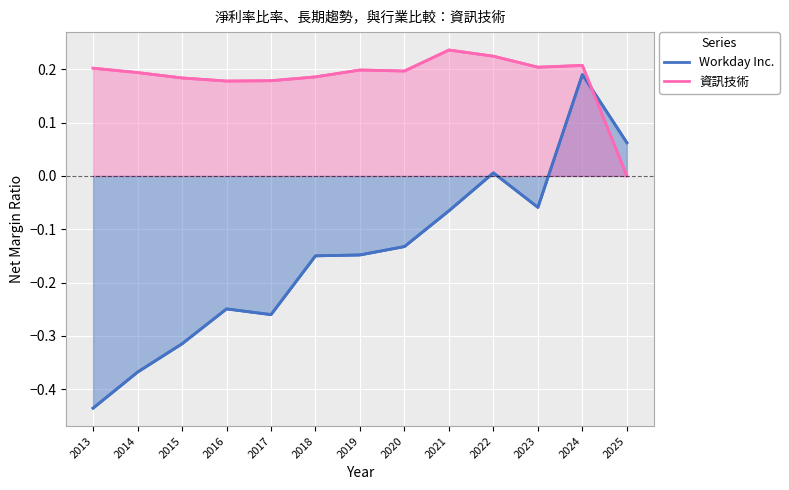

How many intersections are there between 資訊技術 and Workday Inc.?

1